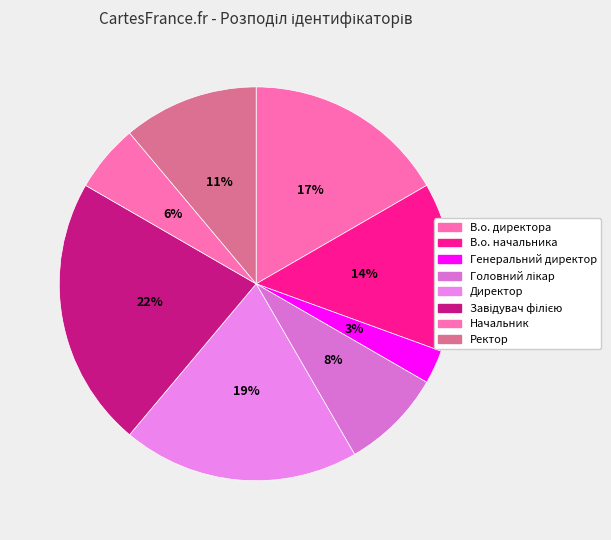

How much of the chart is everything except Головний лікар?

91.7%